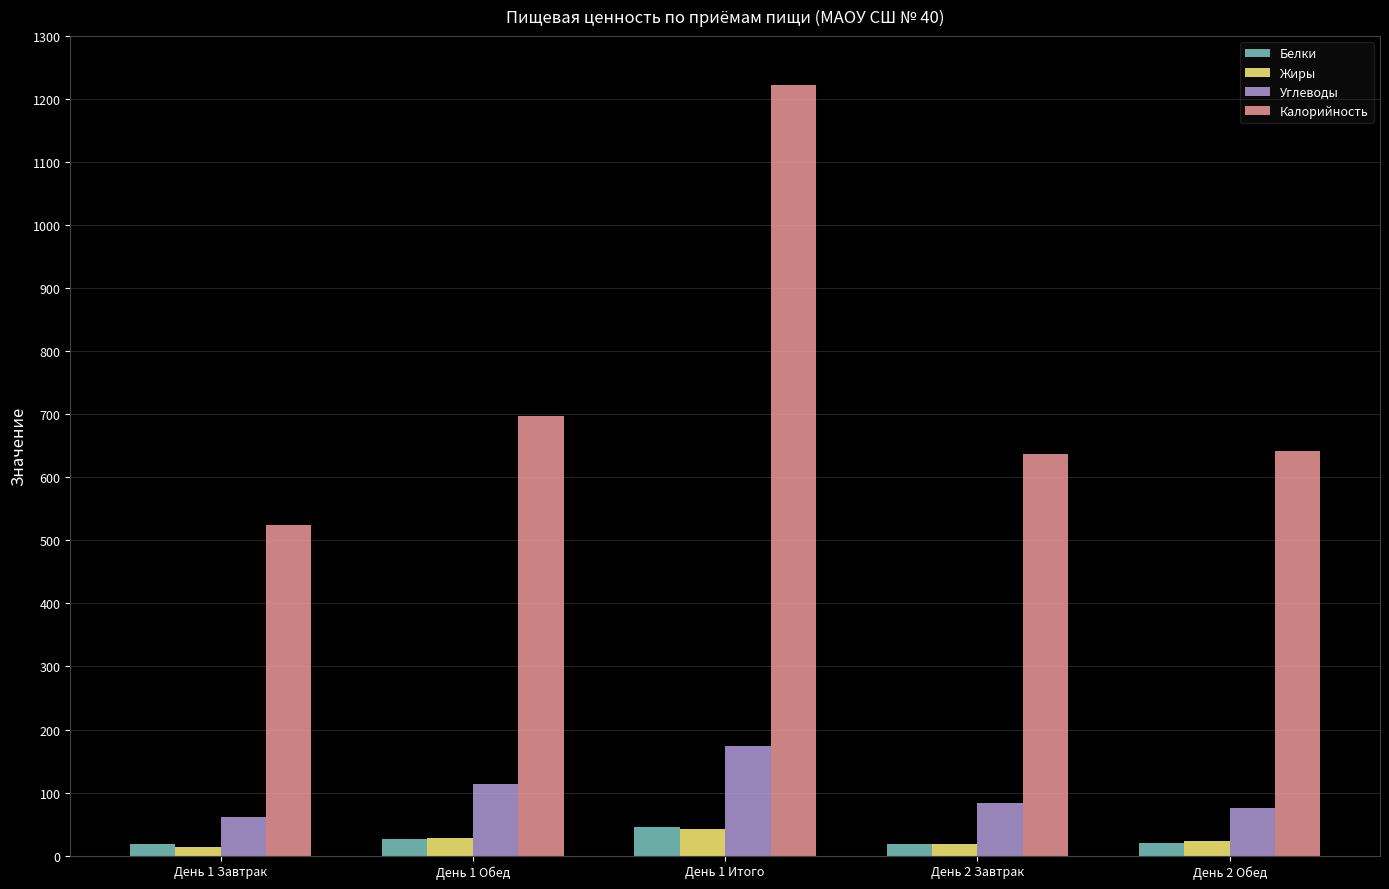

What is the sum of the Углеводы values at День 1 Итого and День 1 Завтрак?

234.1